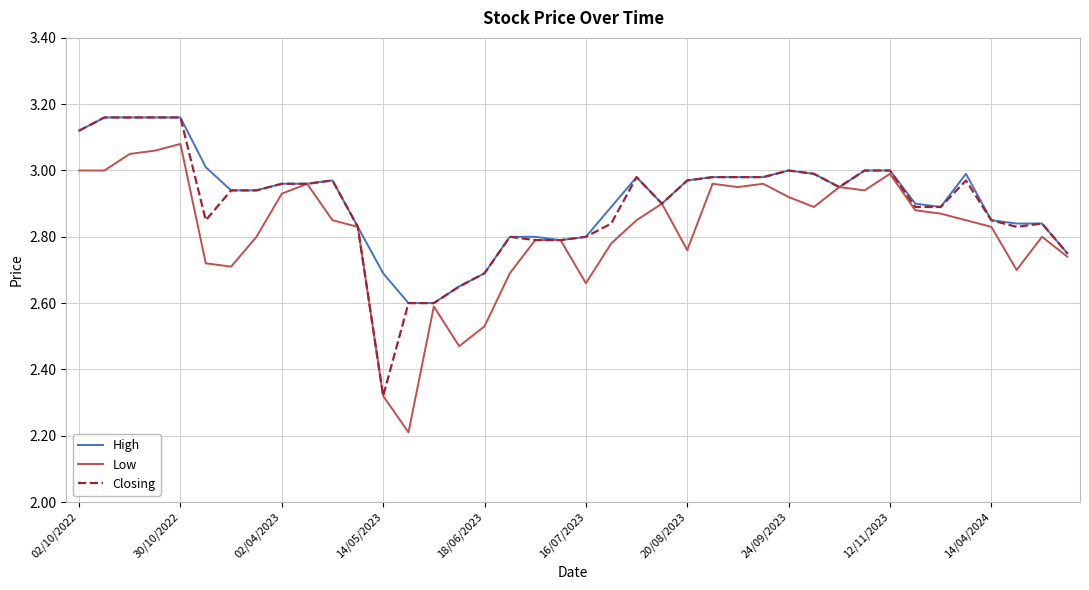

What is the minimum value for Low?

2.2